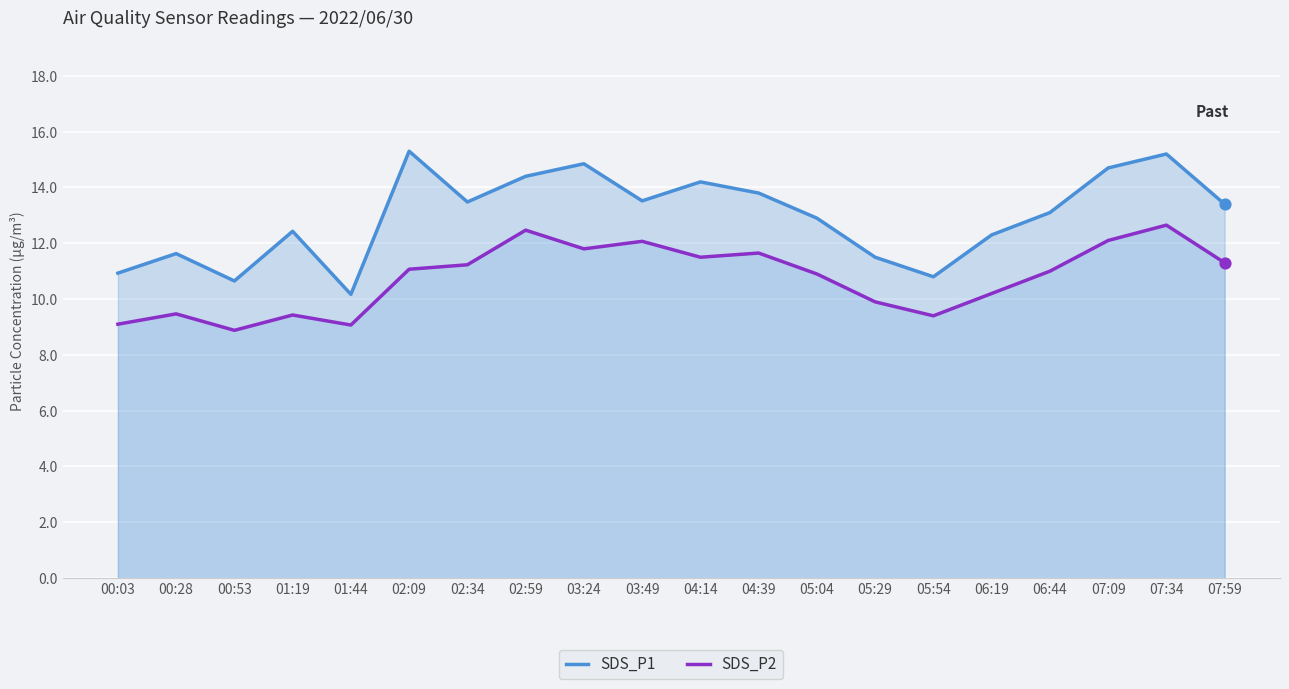

Which series has the largest Y range (max minus min)?

SDS_P1